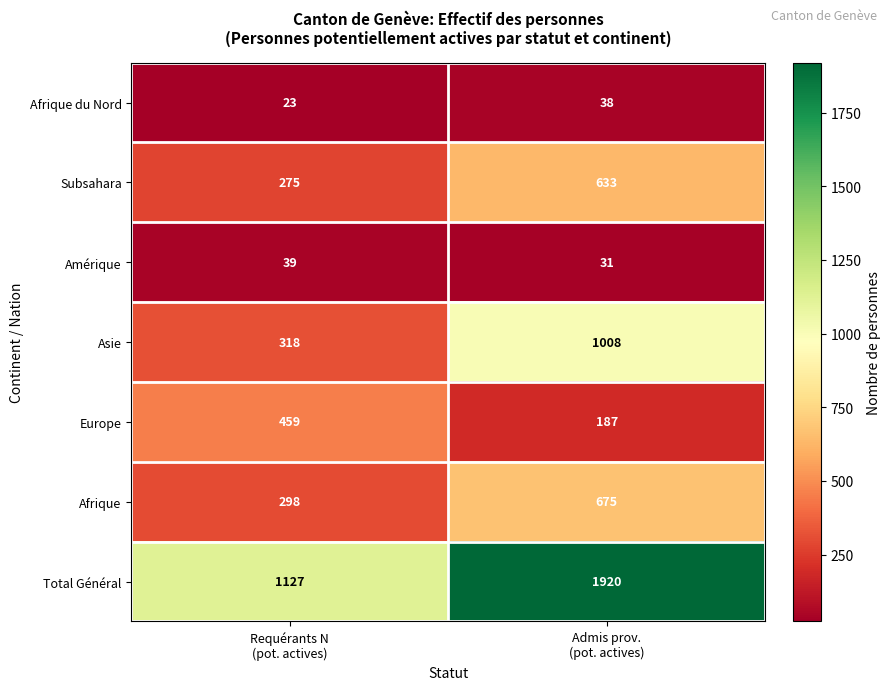

How many data points in Amérique are less than 39?

1